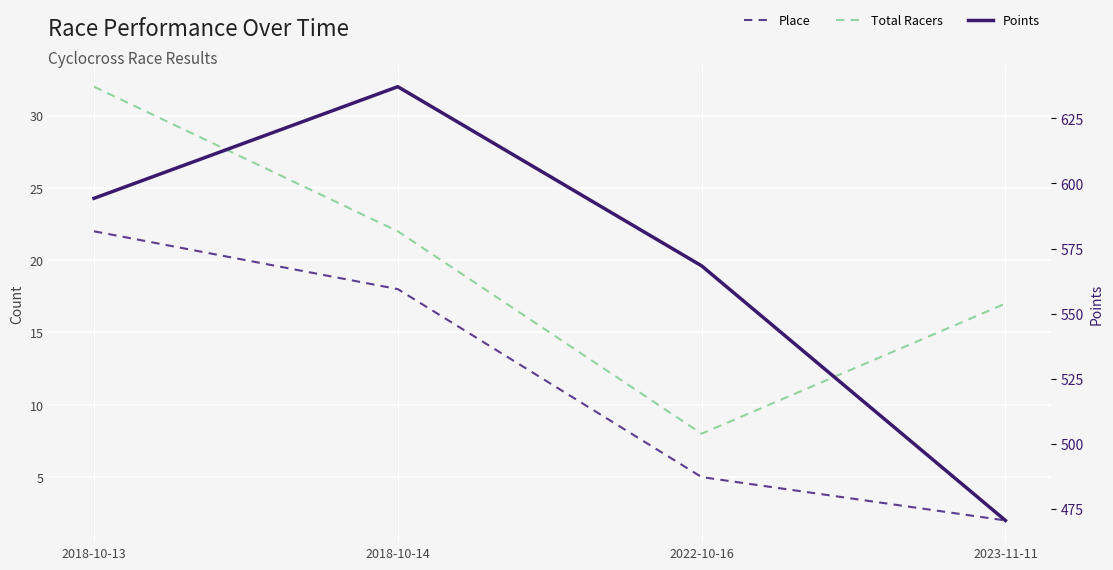

Rank the series by their maximum value, from highest to lowest.

Points, Total Racers, Place